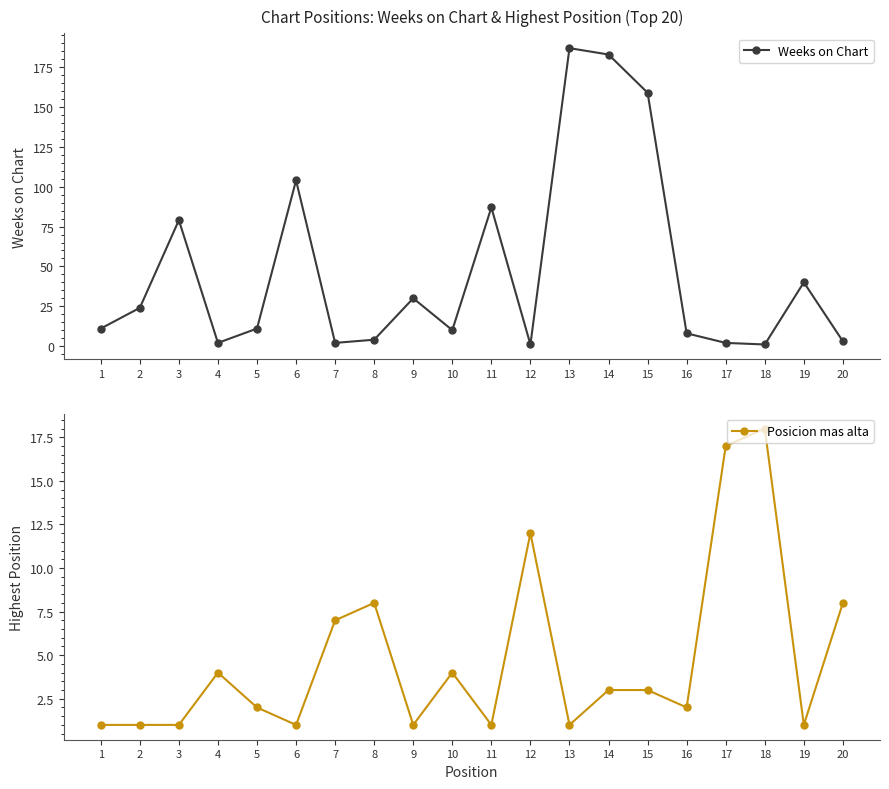

How many categories are shown in the chart?

20